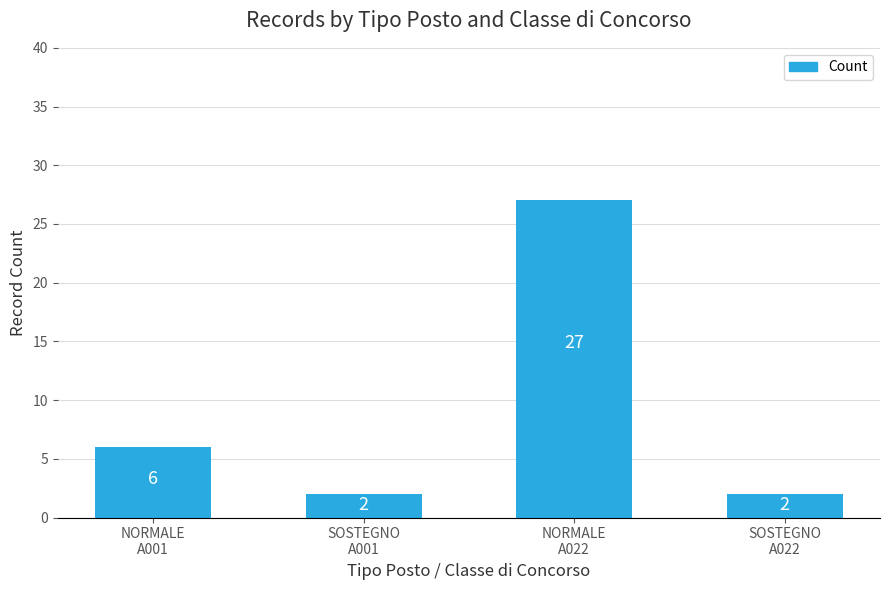

How many bars are there in total?

4